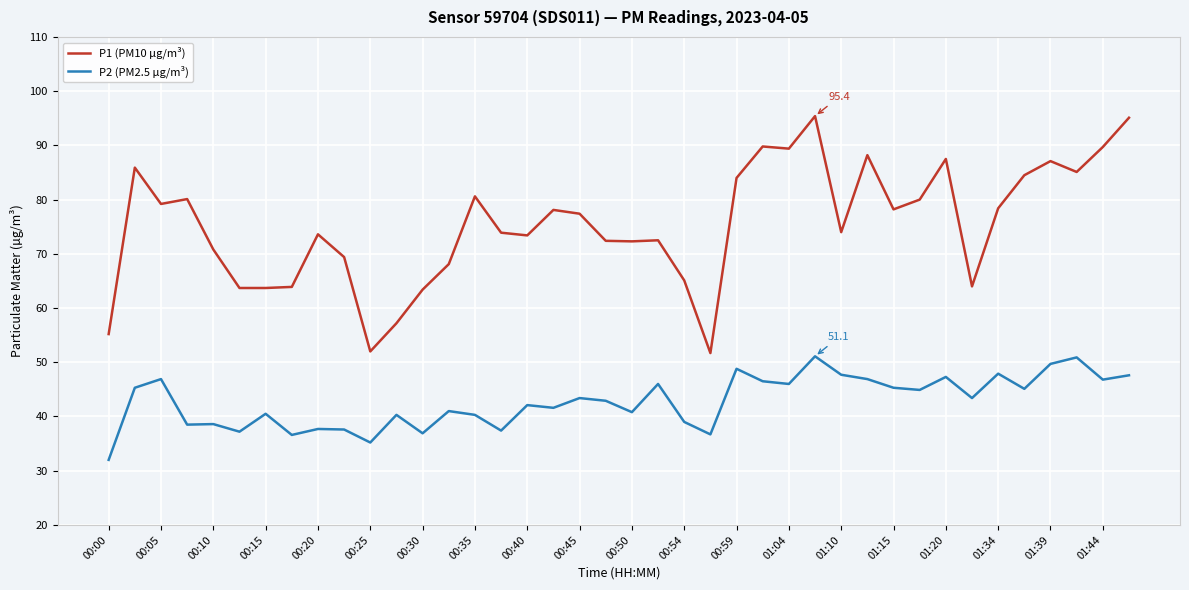

How many lines are shown in the chart?

2